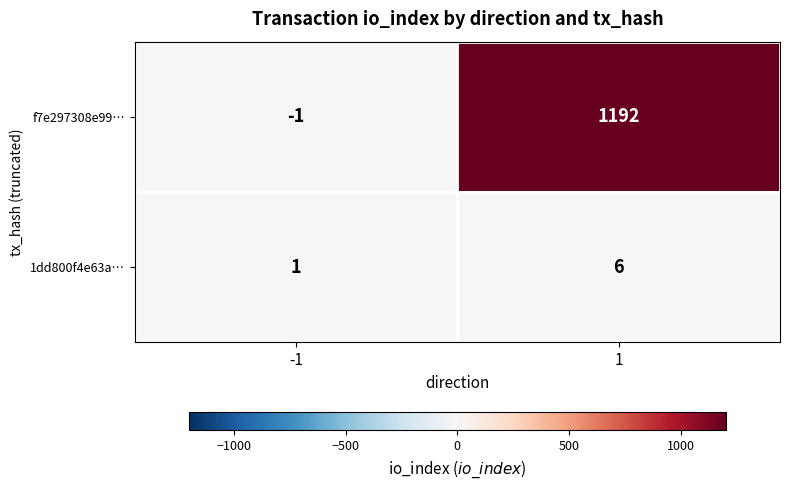

The value of f7e297308e99… at -1 is -1. True or false?

True